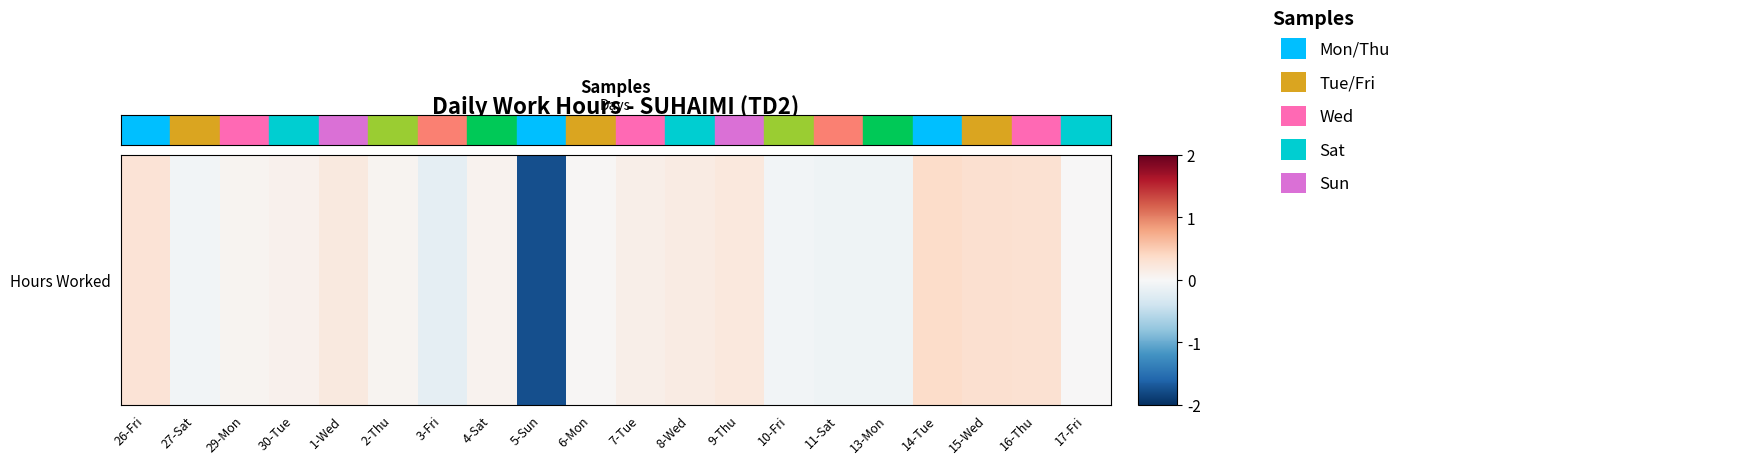

What is the change in value from 7-Tue to 16-Thu?

+0.2